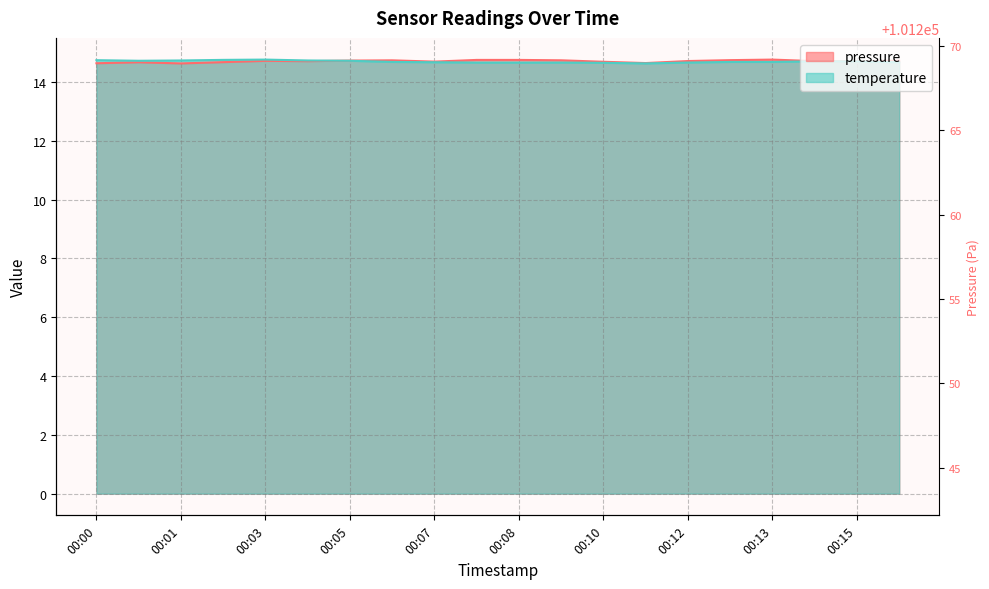

At how many categories does at least one series exceed 14?

20